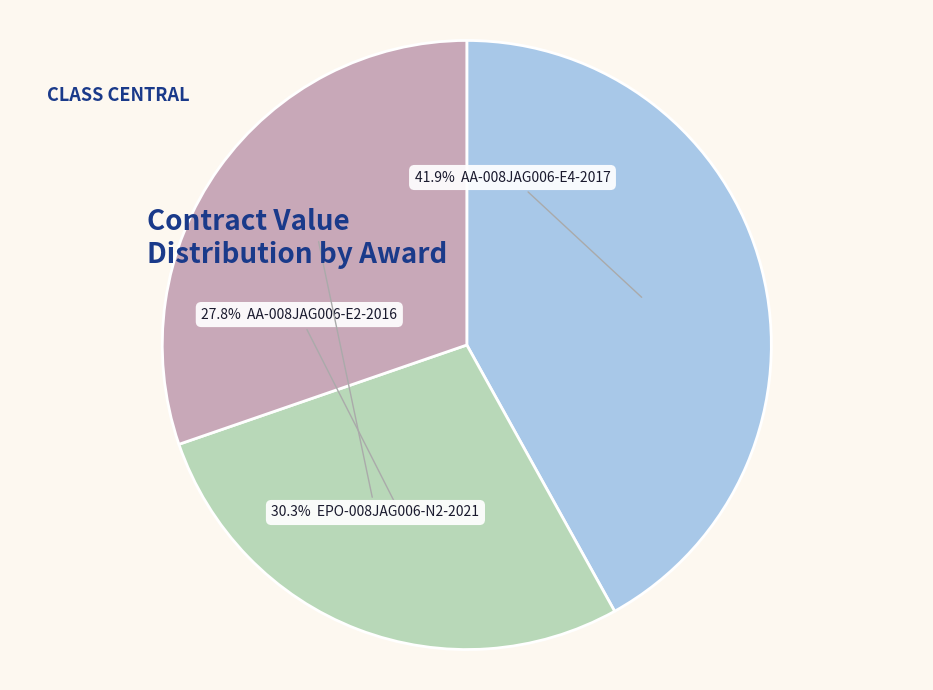

Is there any slice that represents more than half of the pie?

No